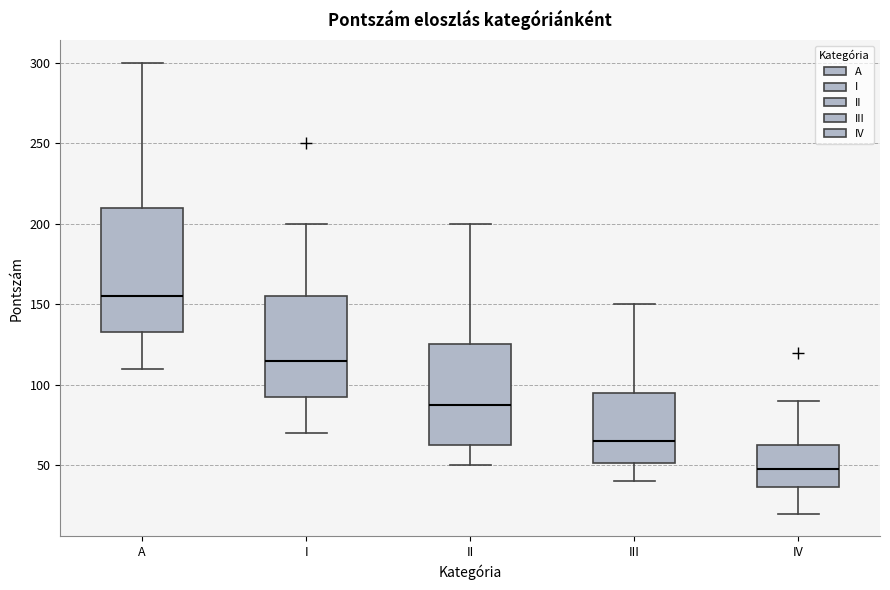

Reading left to right, read every box against the y-axis: the position of its median line, the range the box covers, and the ends of its whiskers. The values are not printed on the chart, so give them approximately, as read against the axis.

A: median 155, box 135 to 210, whiskers 110 to 300
I: median 115, box 95 to 155, whiskers 70 to 200
II: median 90, box 65 to 125, whiskers 50 to 200
III: median 65, box 50 to 95, whiskers 40 to 150
IV: median 50, box 35 to 65, whiskers 20 to 90